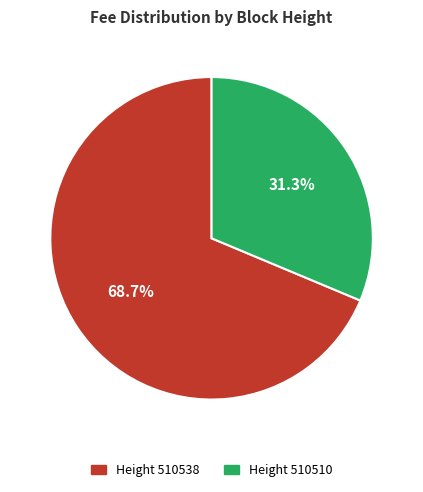

To the nearest percent, what is the difference between the largest and smallest slice percentages?

37%